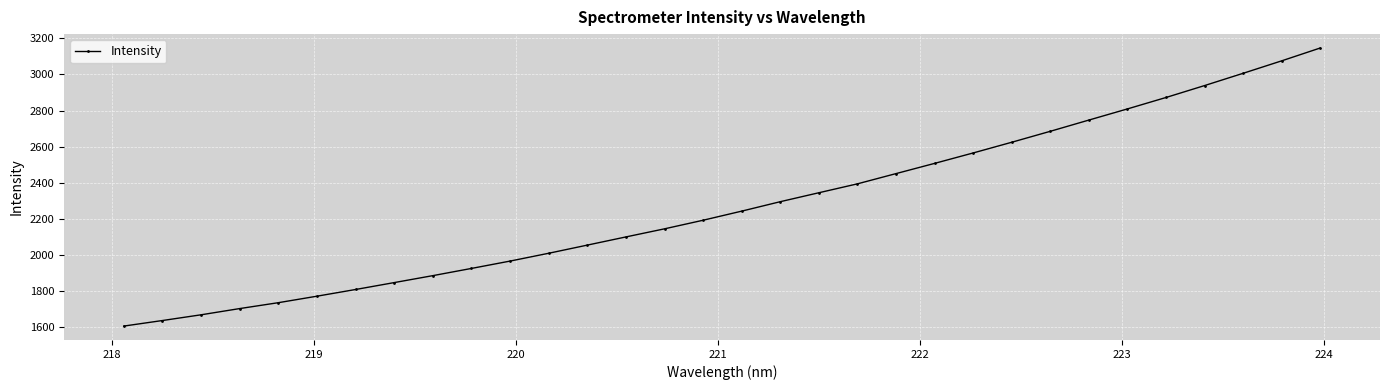

What is the value of the 27th point from the left?

2809.2